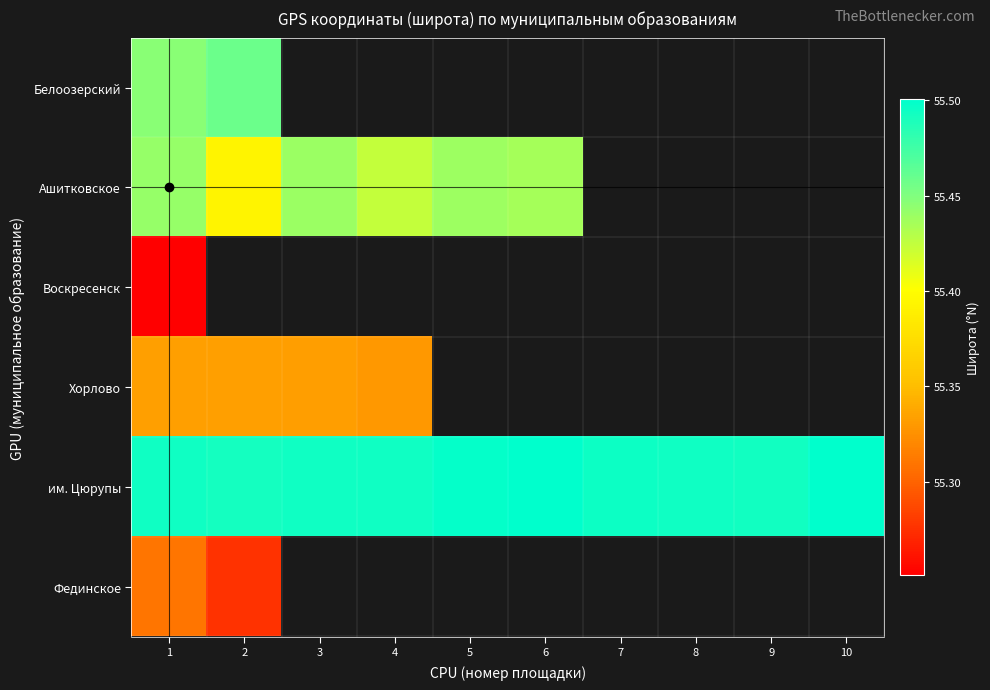

List the series in order of their peak value, highest first.

им. Цюрупы, Белоозерский, Ашитковское, Хорлово, Фединское, Воскресенск